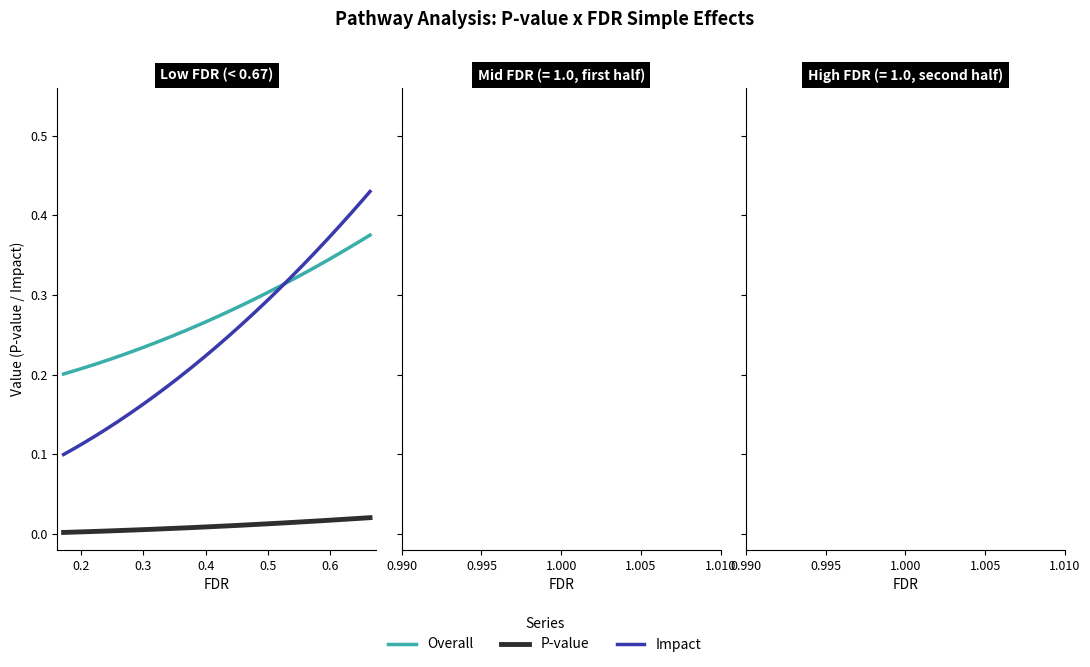

Which series has the largest range (max minus min)?

Impact